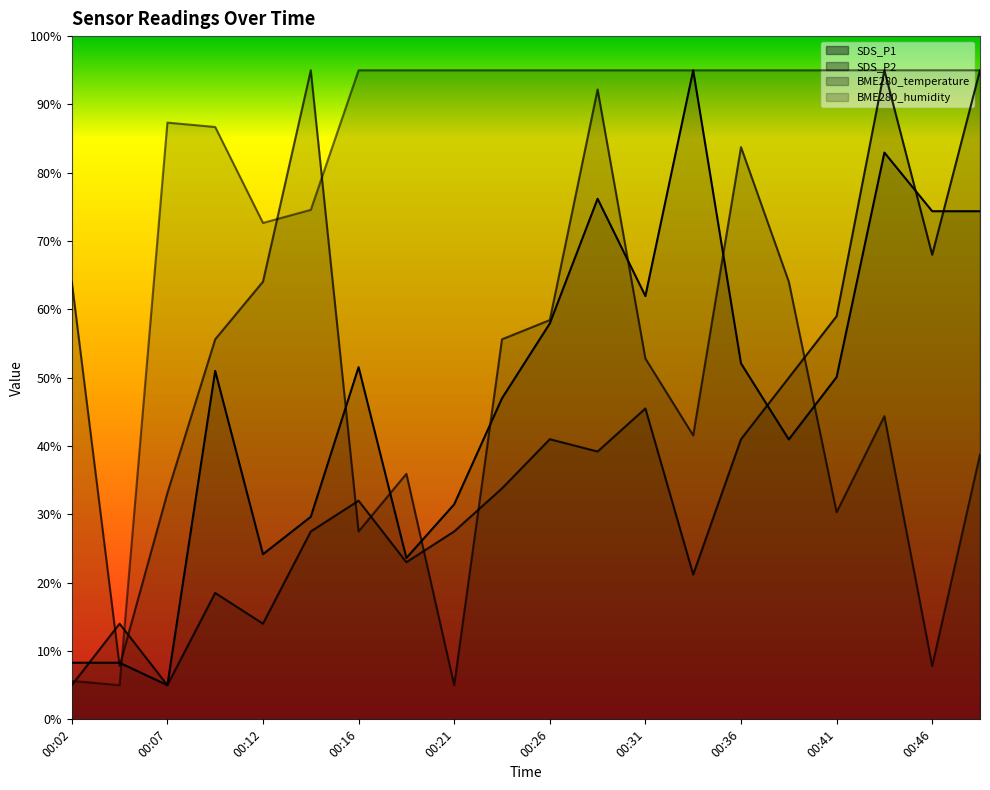

What is the maximum value shown in the chart?

95.0